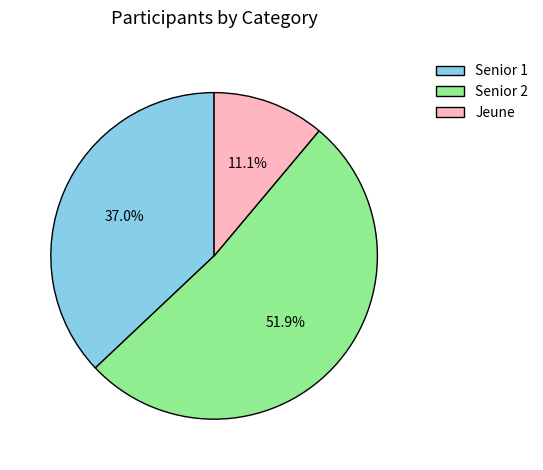

Which slice is the largest?

Senior 2